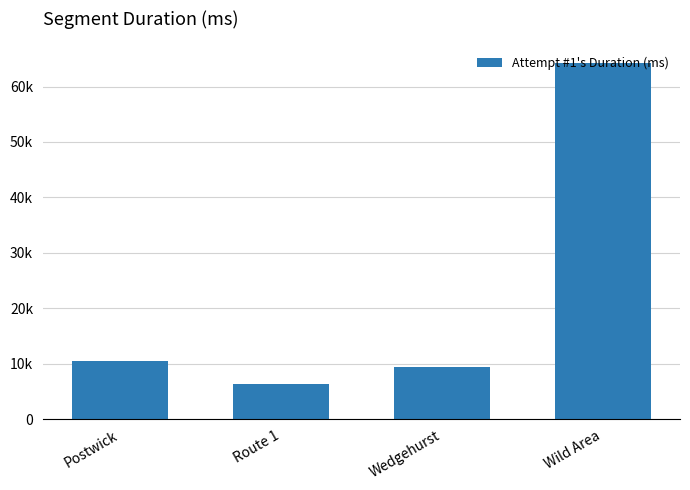

Reading left to right, list all the values displayed in this chart.

10477	6376	9445	64188